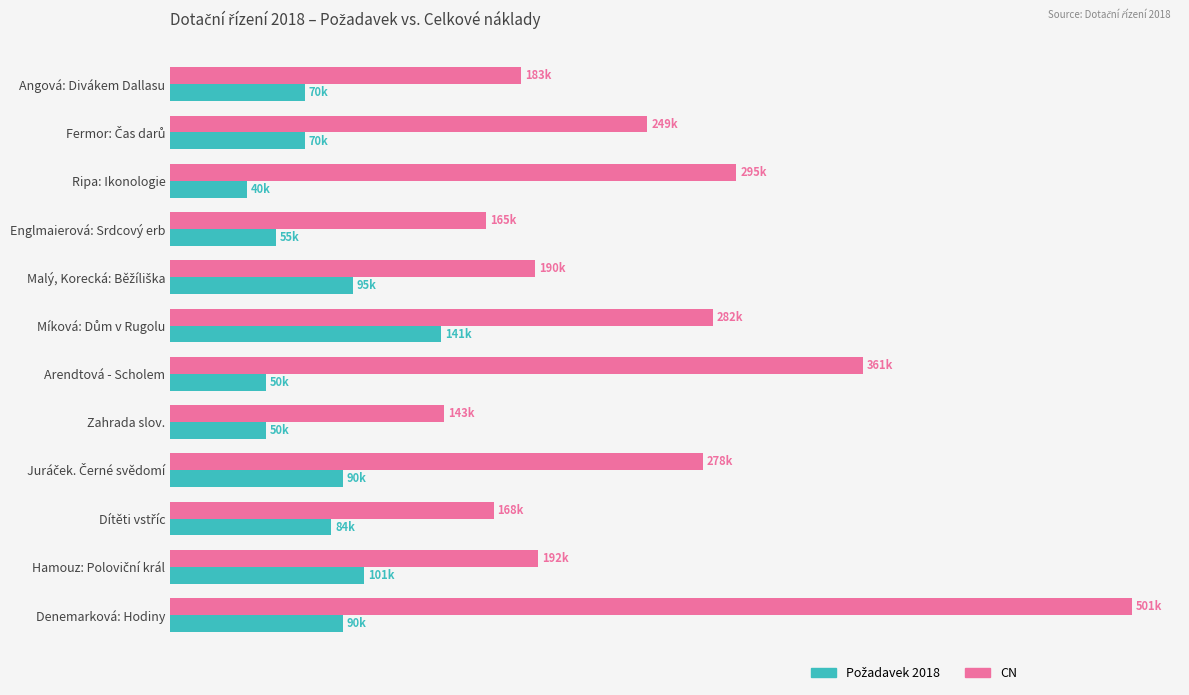

What is the average value of the Požadavek 2018 series?

78021